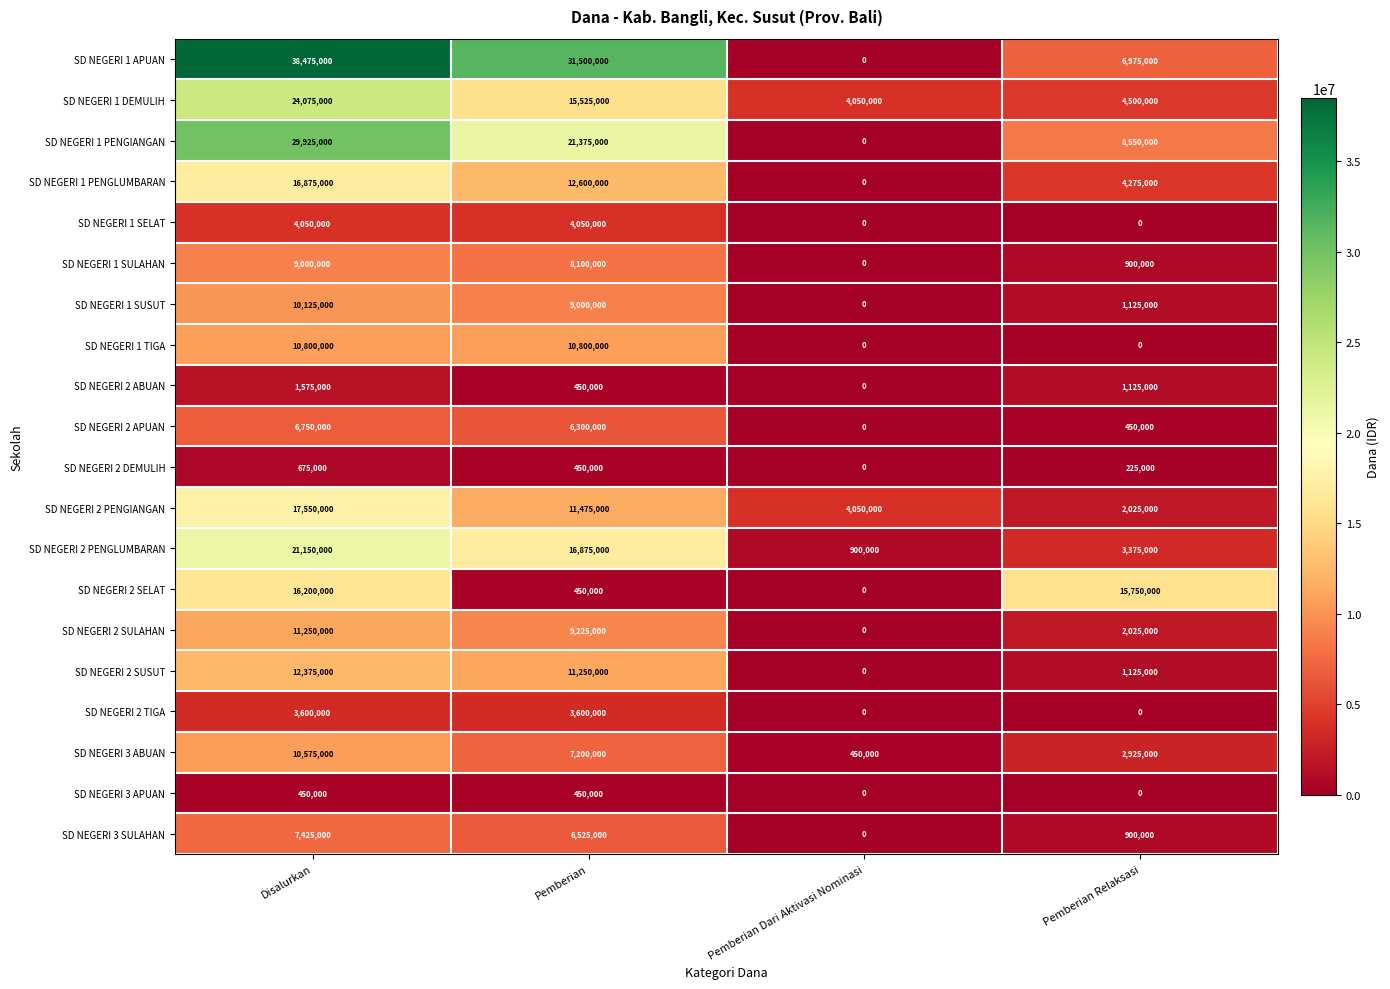

What is the average value of the SD NEGERI 1 SUSUT series?

5062500